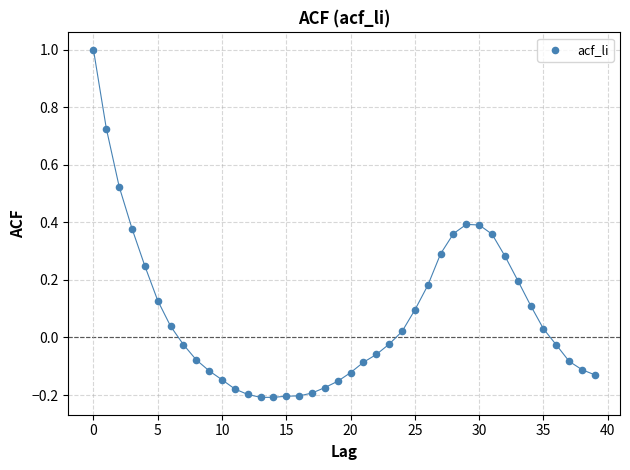

Count the number of points in this scatter plot.

40